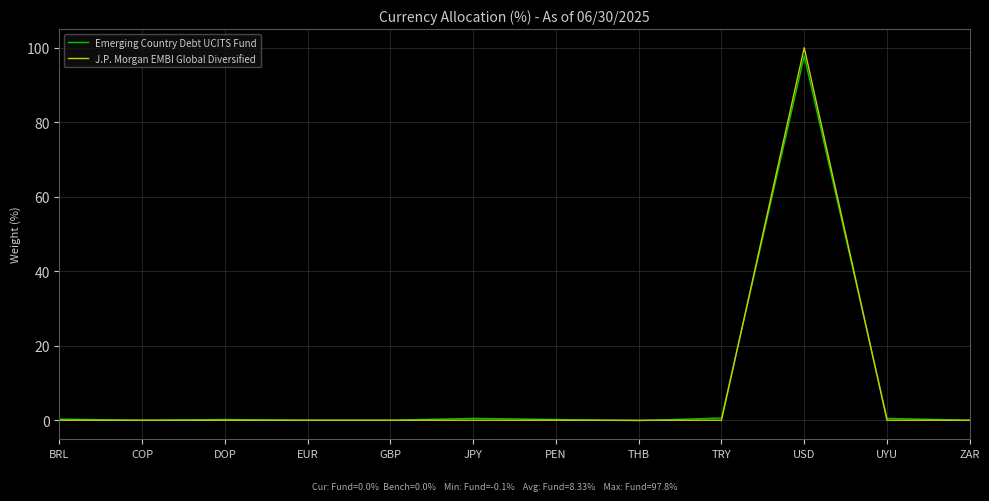

What position from the right is GBP?

8